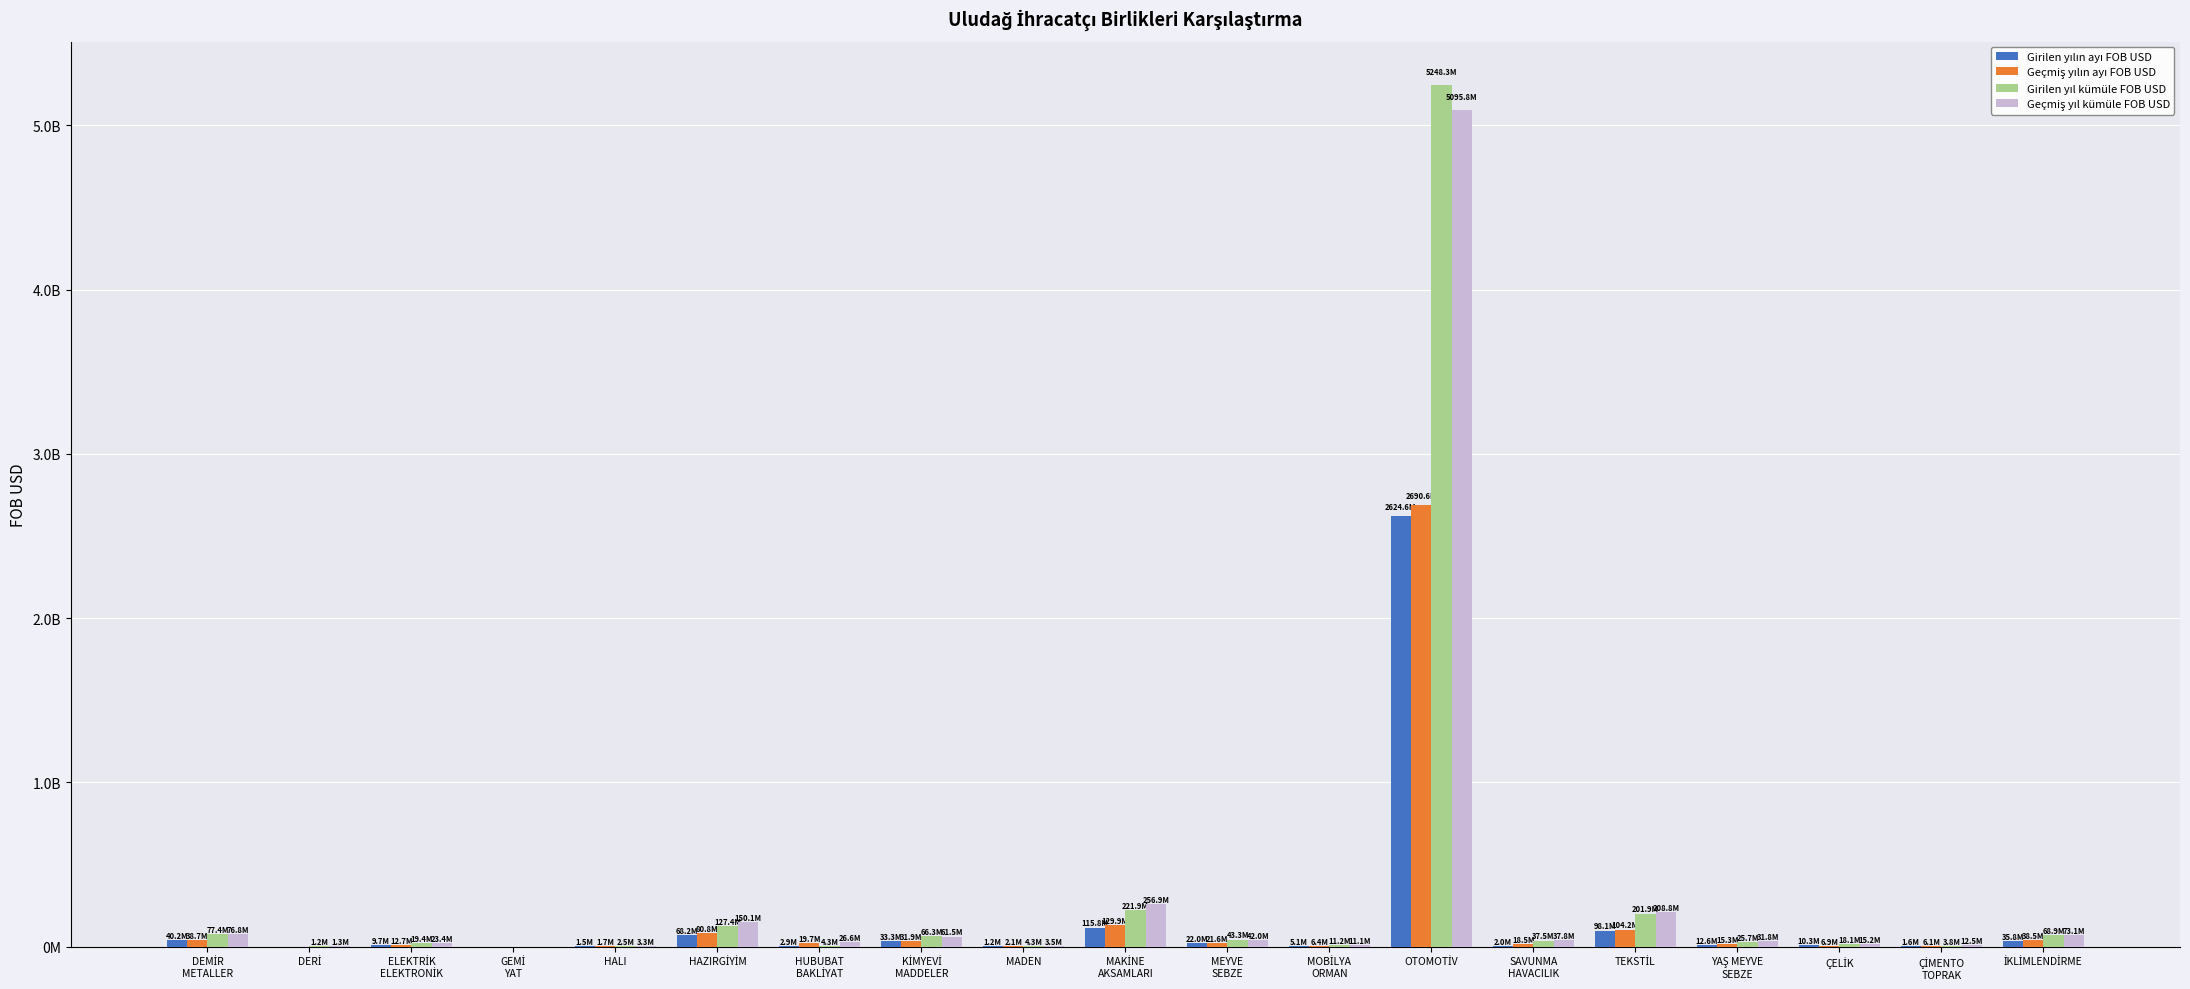

What is the label of the 15th bar from the left?

TEKSTİL